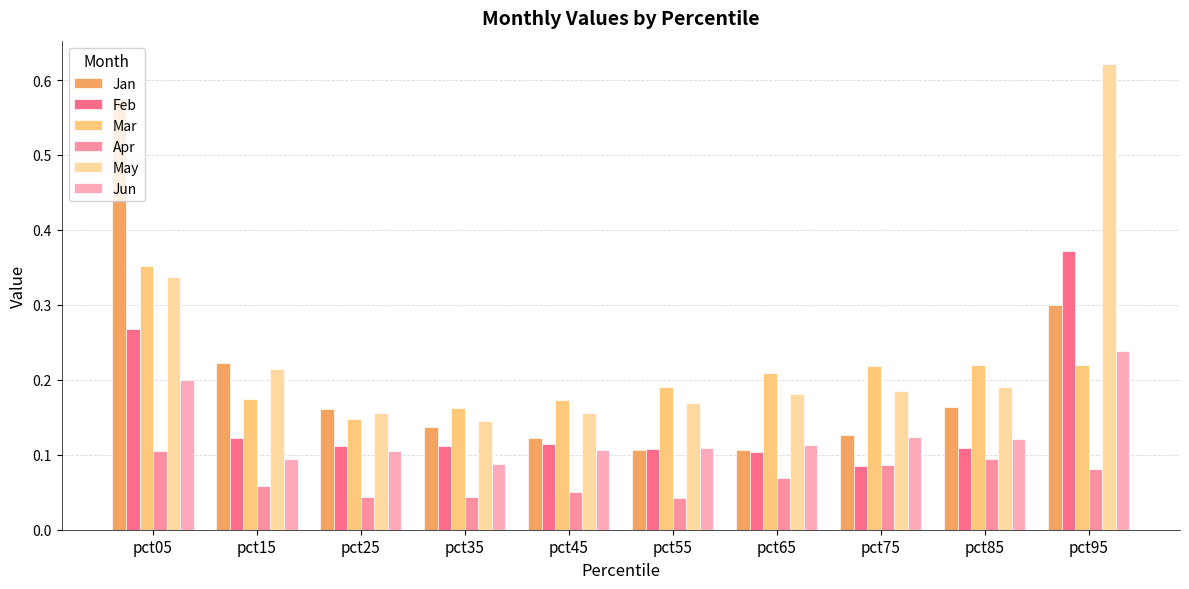

Between pct05 and pct25, which series saw the biggest shift?

Jan